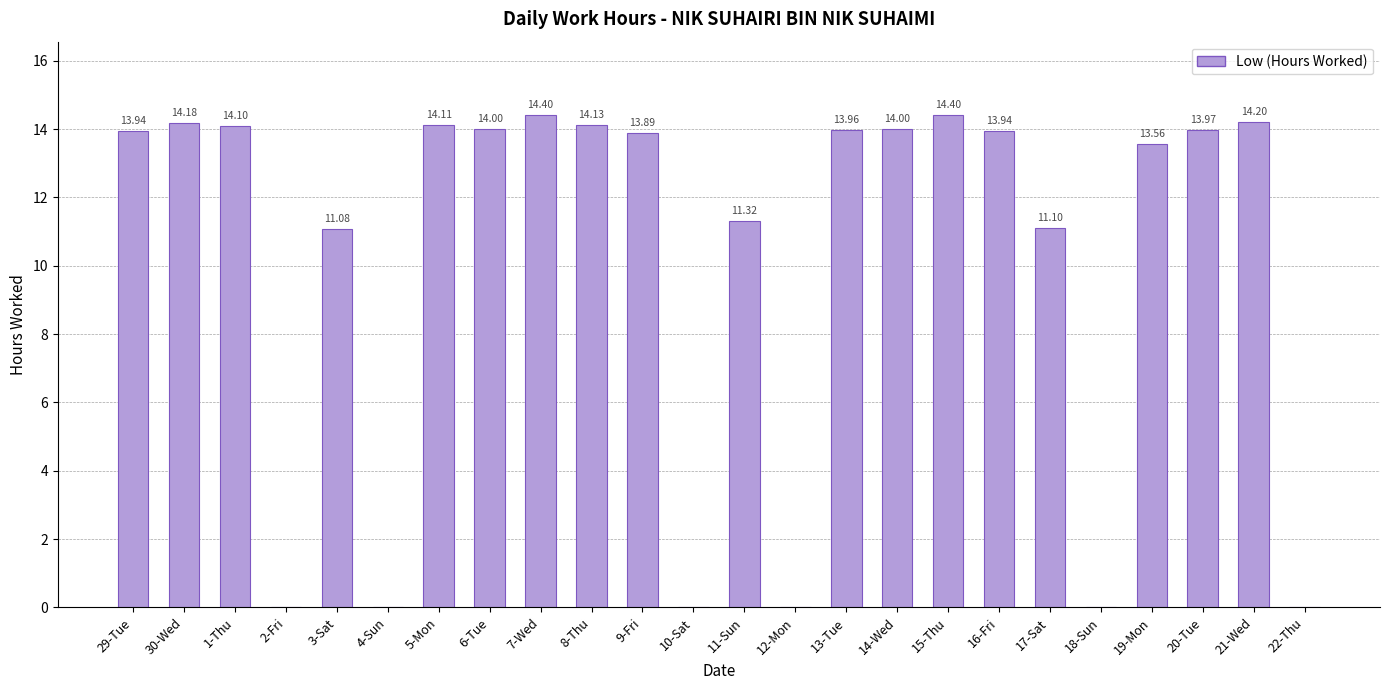

What is the sum of the values at 10-Sat and 7-Wed?

14.4